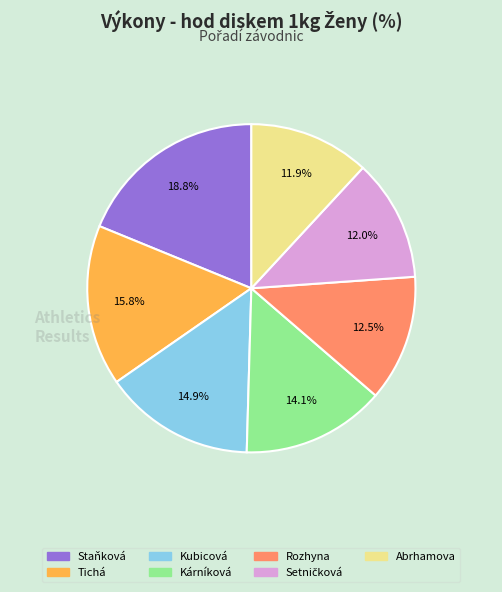

Does any single category account for the majority?

No